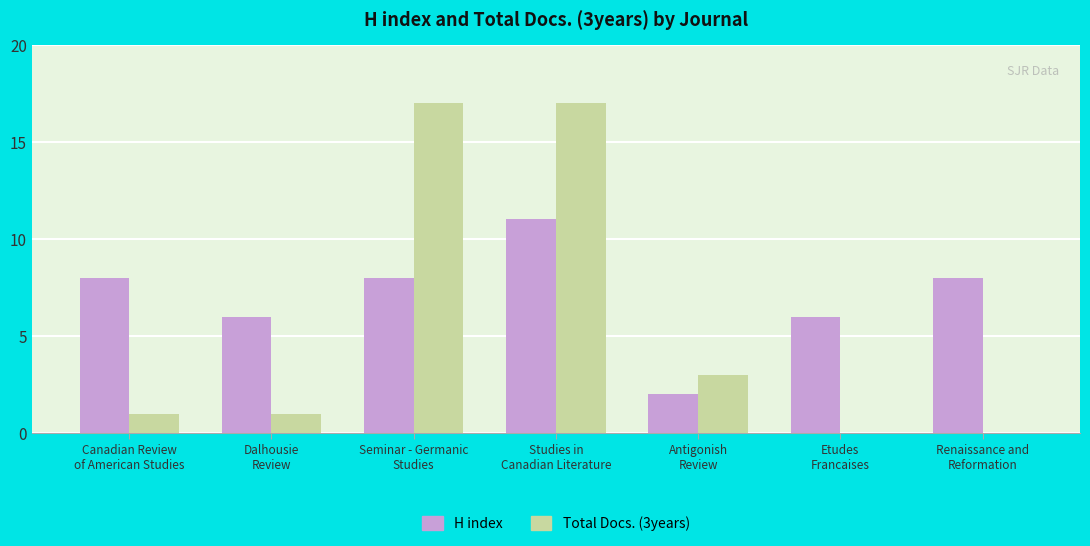

What is the sum of all H index values?

49